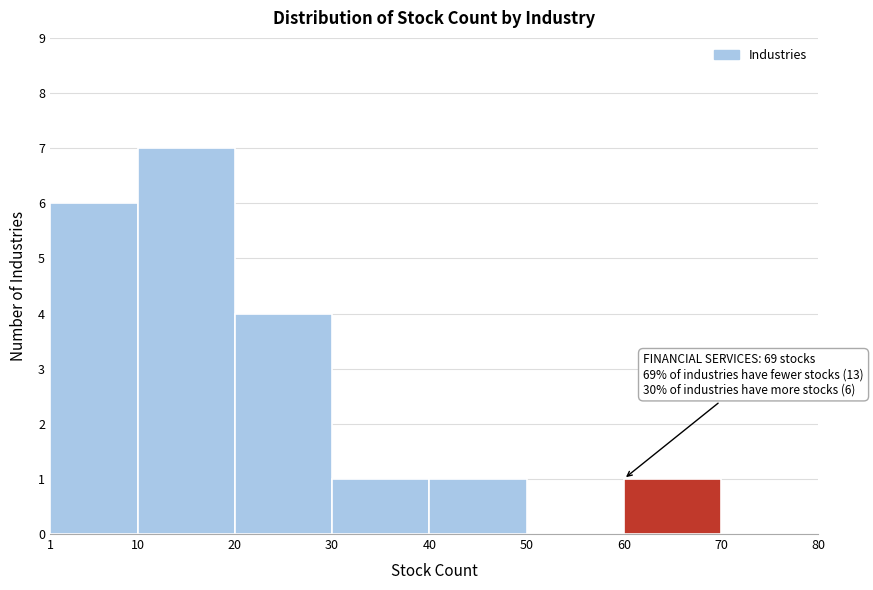

Over which range of the x-axis is the bar tallest?

10 to 20